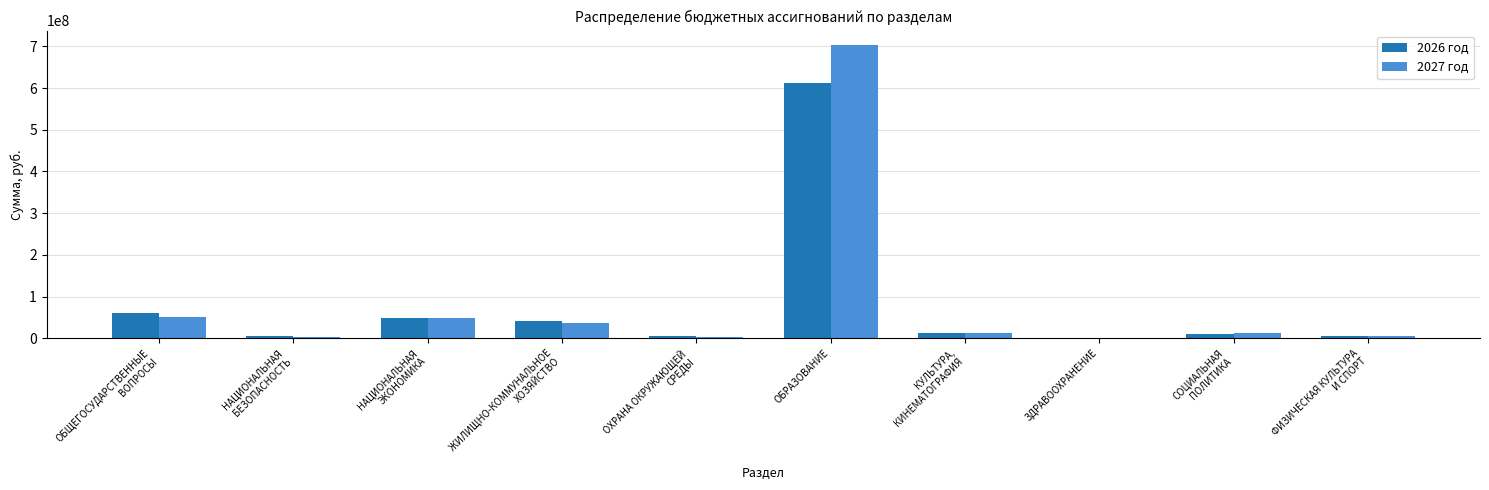

Between ОХРАНА ОКРУЖАЮЩЕЙ
СРЕДЫ and КУЛЬТУРА,
КИНЕМАТОГРАФИЯ, which series saw the biggest shift?

2027 год